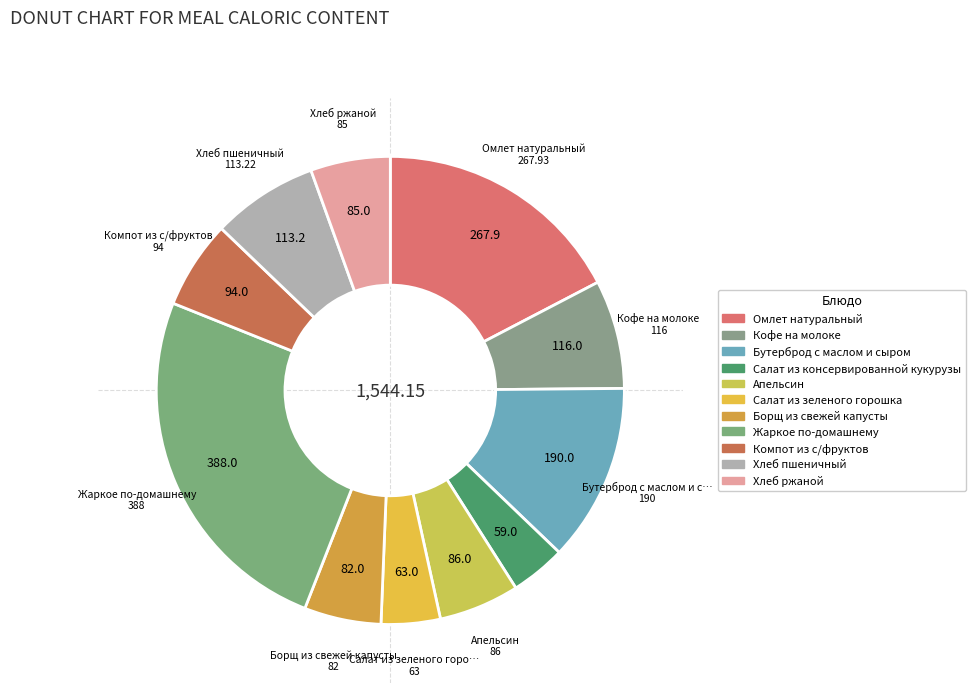

Is it true that Салат из зеленого горошка is 4% of the pie?

True